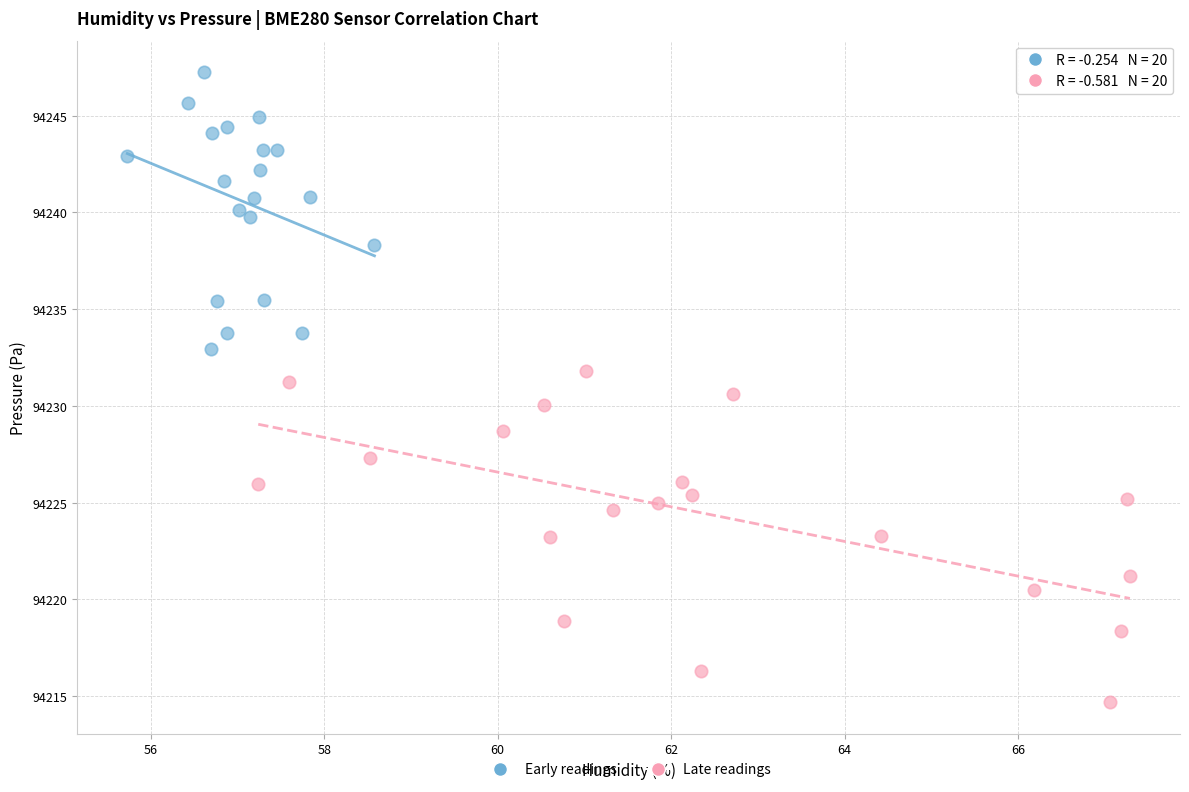

Which series contains the lowest Y value?

Late readings